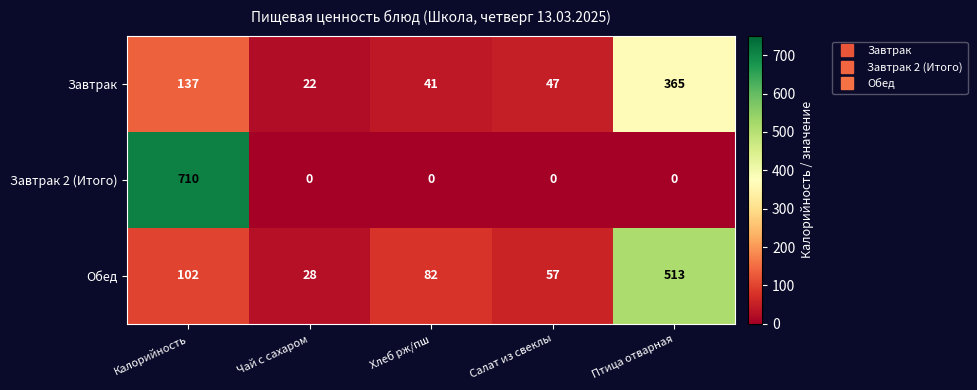

What is the total value across all series at Калорийность?

949